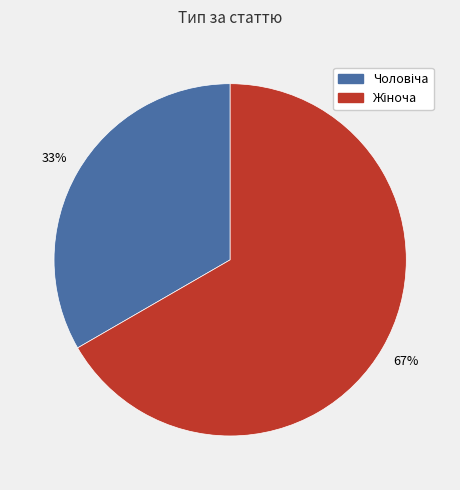

To the nearest percent, what is the average slice percentage?

50%